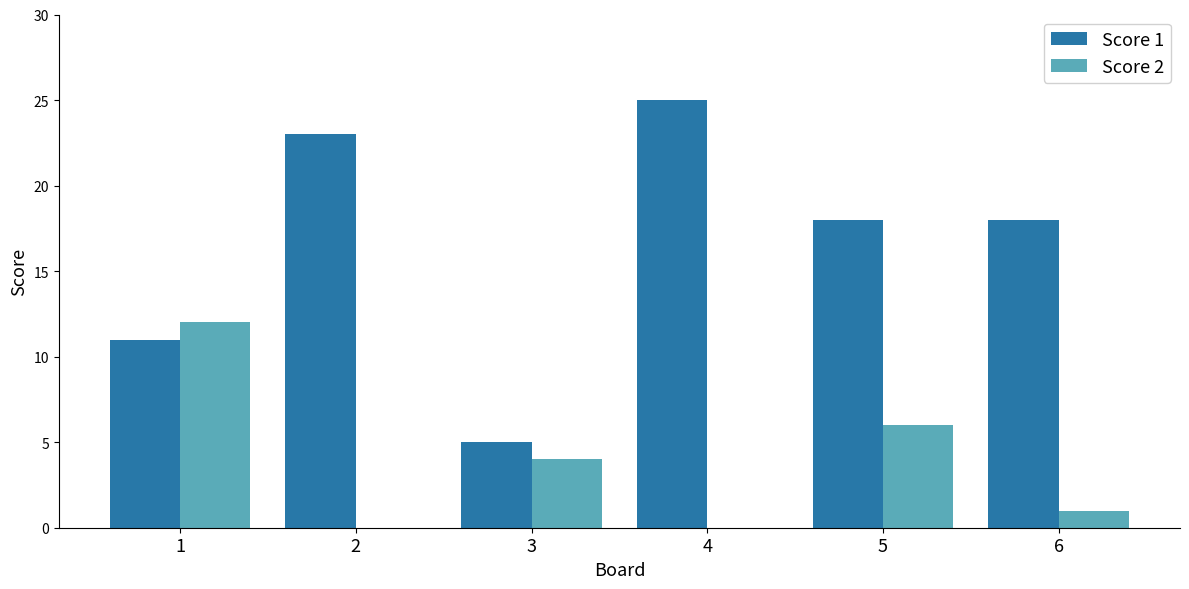

What is the maximum value shown in the chart?

25